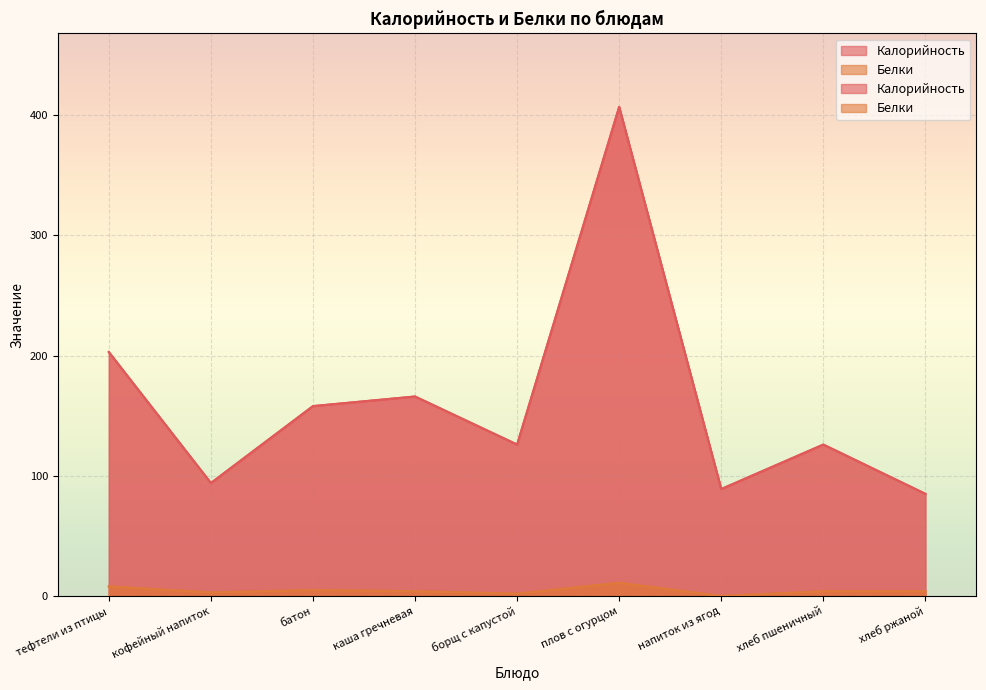

Rank the series by their maximum value, from lowest to highest.

Белки, Калорийность